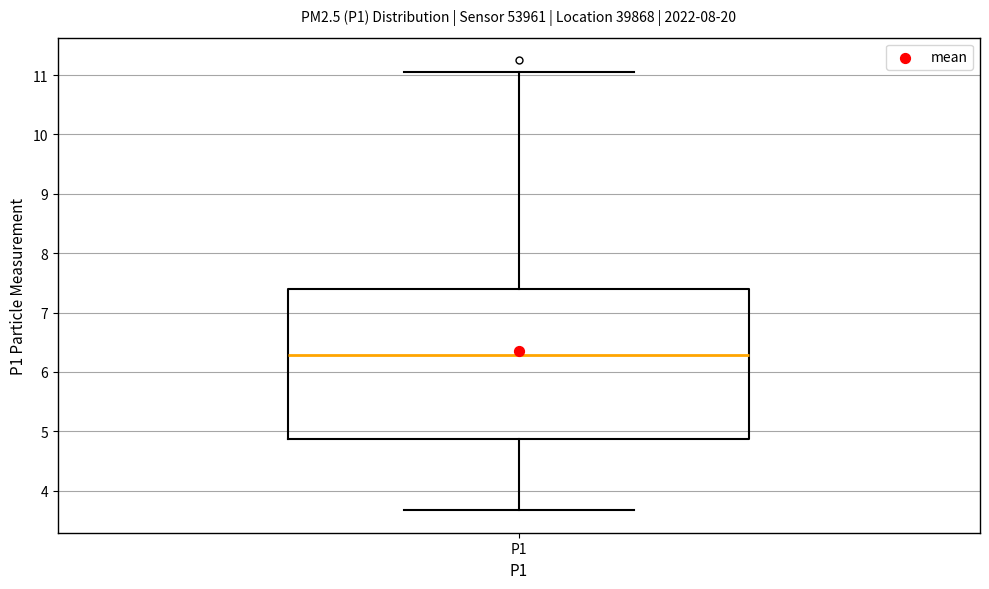

Transcribe this box plot: give where the median line is, the range the box spans, and where the two whiskers end, as read against the y-axis. The values are not printed on the chart, so give them approximately, as read against the axis.

median 6.3, box 4.9 to 7.4, whiskers 3.7 to 11.1